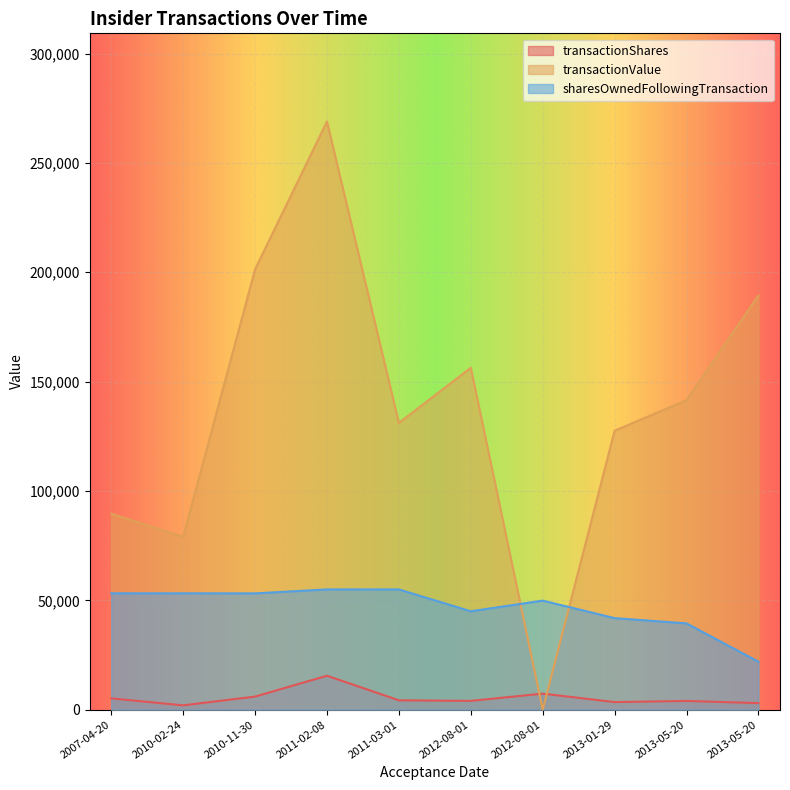

How many values in transactionValue are above zero?

9